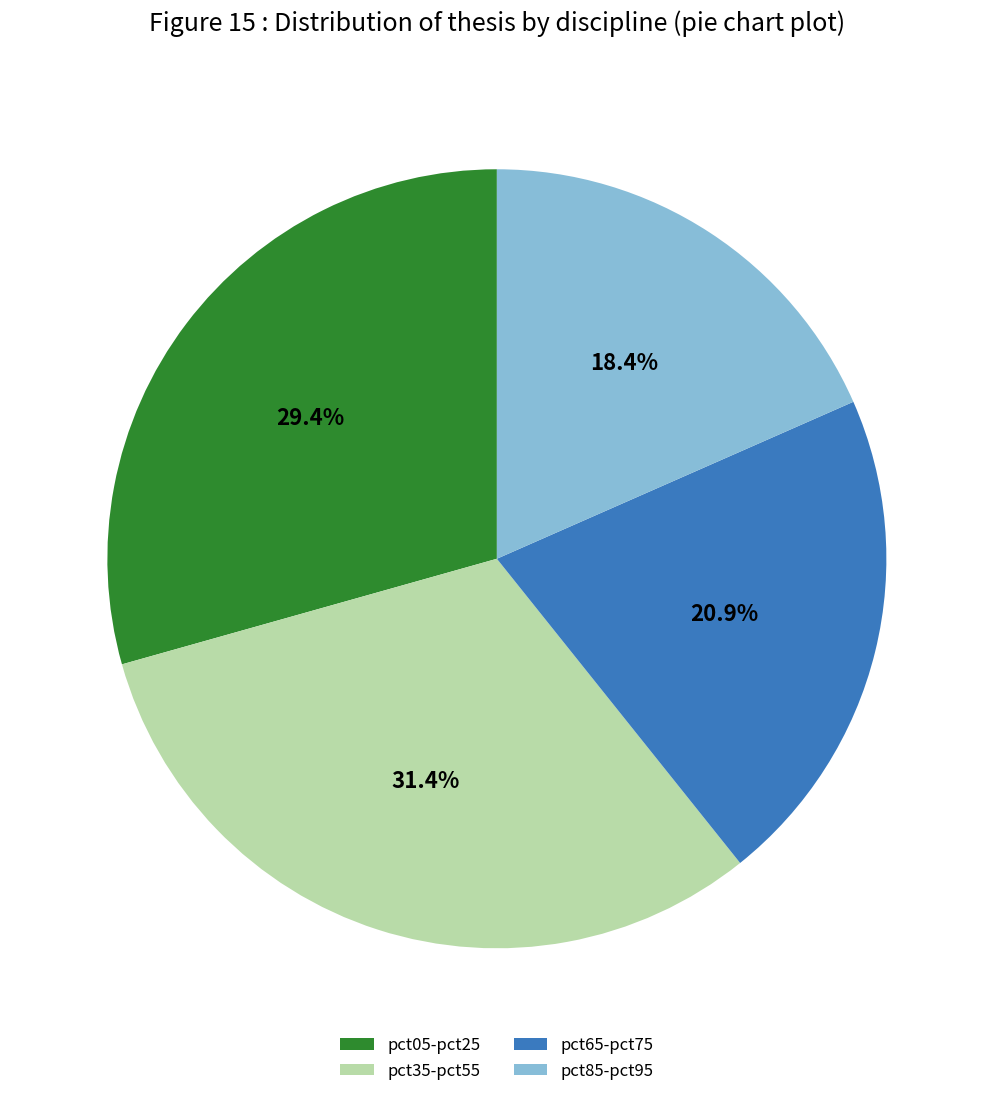

Is there any slice that represents more than half of the pie?

No